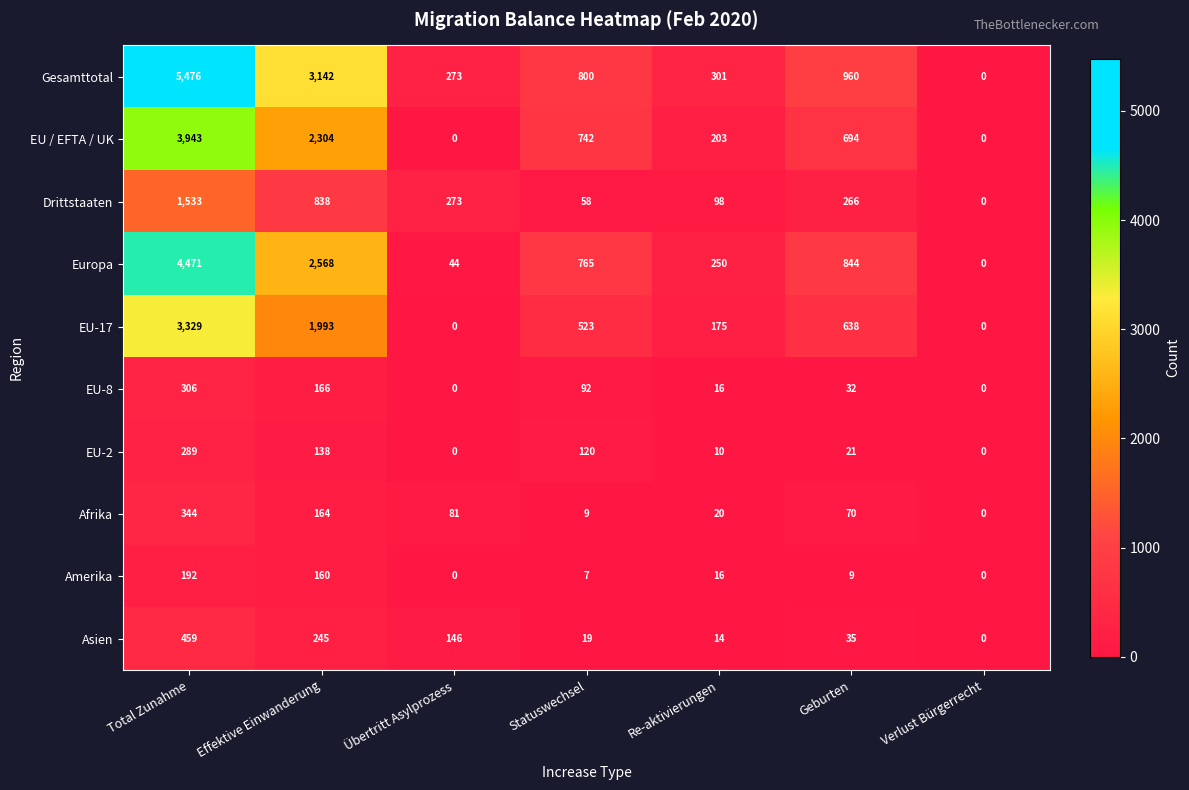

Rank the series by their maximum value, from highest to lowest.

Gesamttotal, Europa, EU / EFTA / UK, EU-17, Drittstaaten, Asien, Afrika, EU-8, EU-2, Amerika